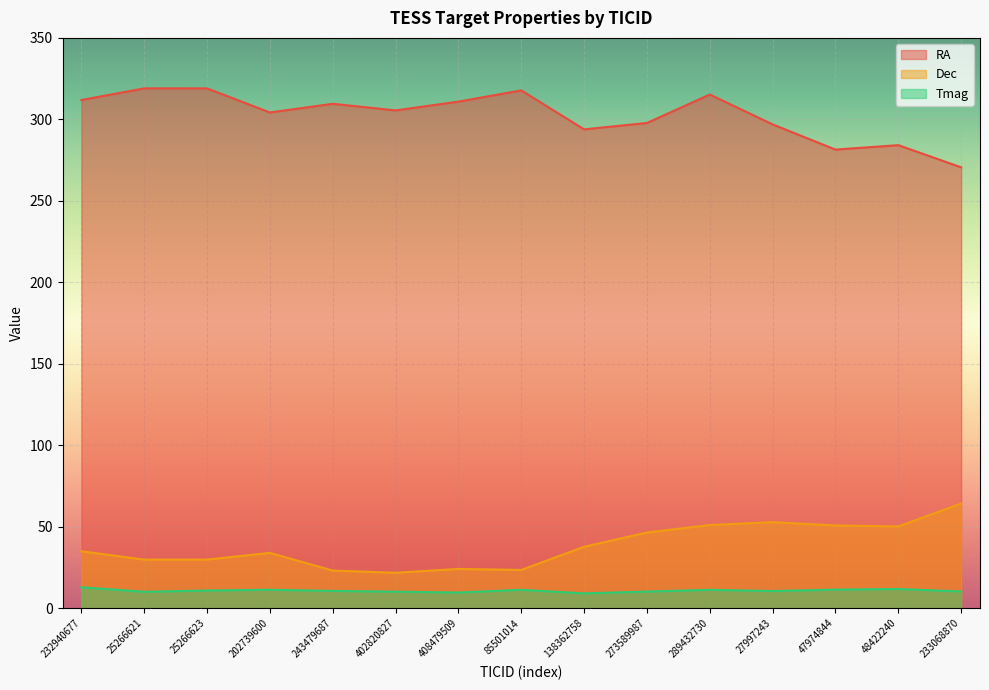

At which category does RA reach its first local valley?

202739600